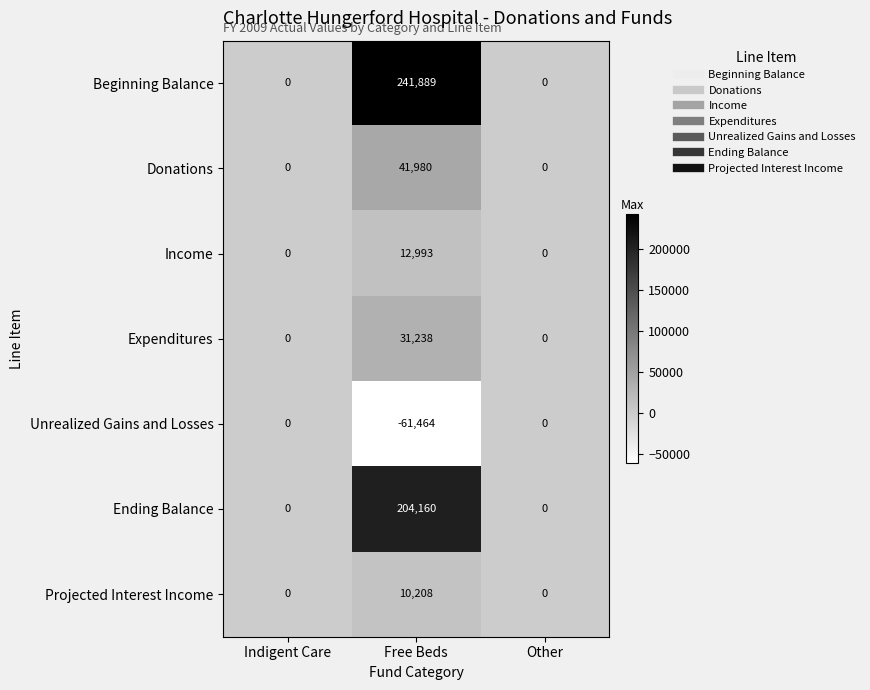

Reading right to left, what are all the values shown in this chart?

Beginning Balance: Other=0	Free Beds=241889	Indigent Care=0
Donations: Other=0	Free Beds=41980	Indigent Care=0
Income: Other=0	Free Beds=12993	Indigent Care=0
Expenditures: Other=0	Free Beds=31238	Indigent Care=0
Unrealized Gains and Losses: Other=0	Free Beds=-61464	Indigent Care=0
Ending Balance: Other=0	Free Beds=204160	Indigent Care=0
Projected Interest Income: Other=0	Free Beds=10208	Indigent Care=0